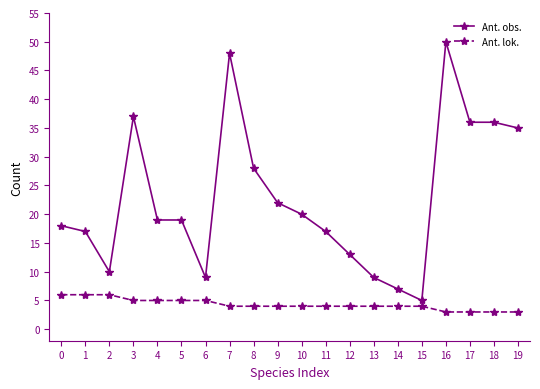

What is the difference between the maximum and minimum values in the Ant. lok. series?

3